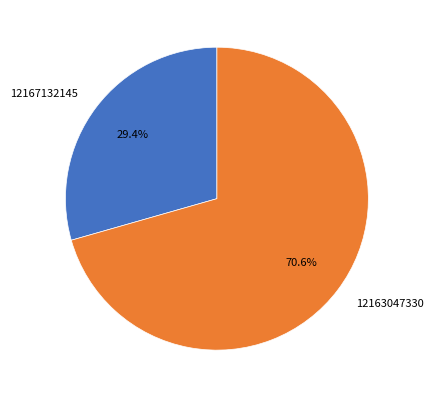

To the nearest percent, what portion does 12167132145 represent?

29%